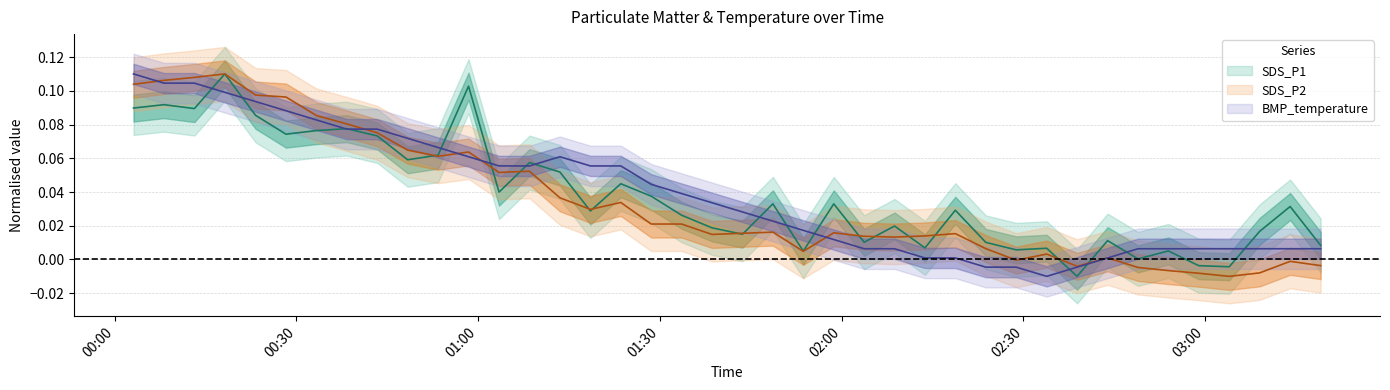

How many interior local valleys does the SDS_P2 series have?

9